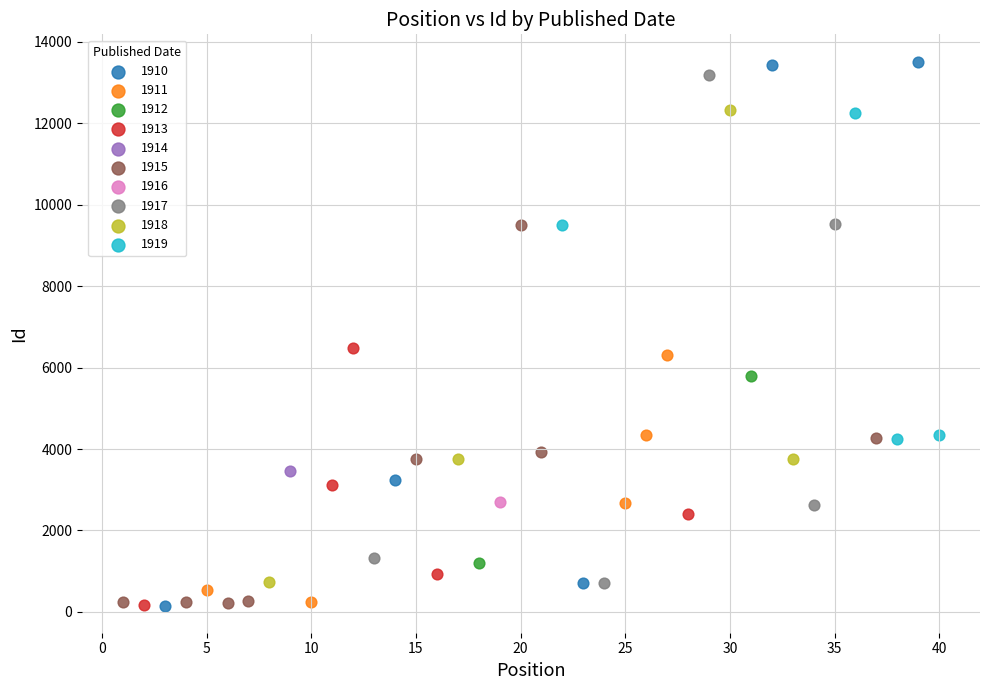

What are all the series names shown in the legend?

1910, 1911, 1912, 1913, 1914, 1915, 1916, 1917, 1918, 1919